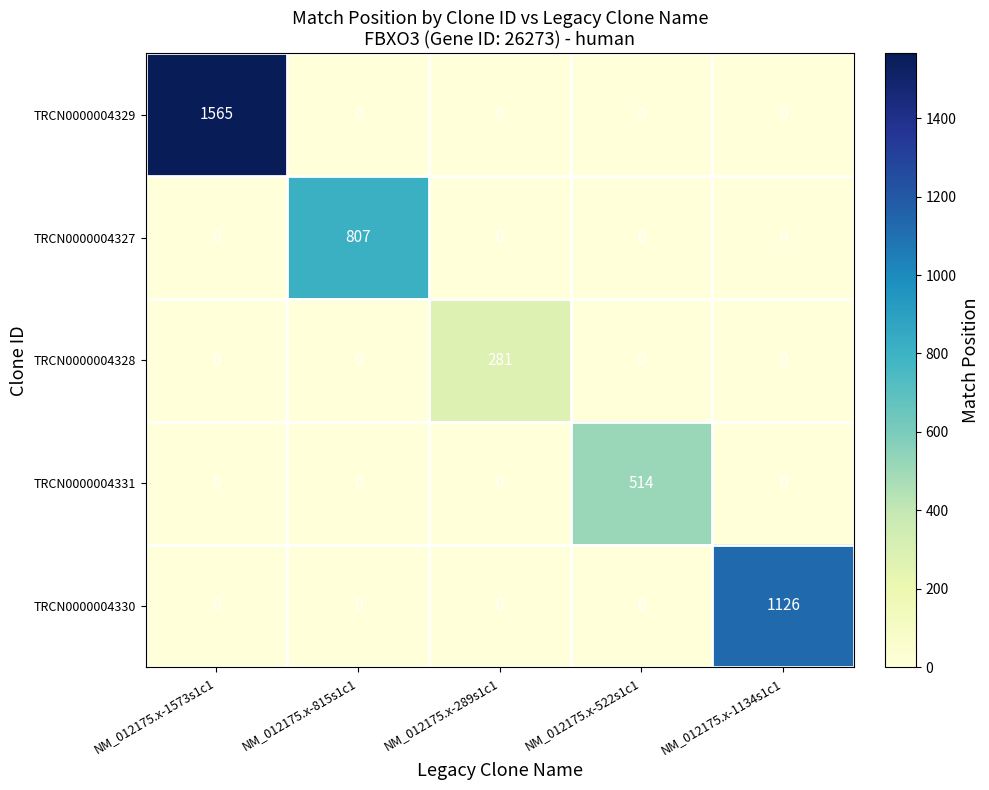

The value of TRCN0000004328 at NM_012175.x-1134s1c1 is -117. True or false?

False